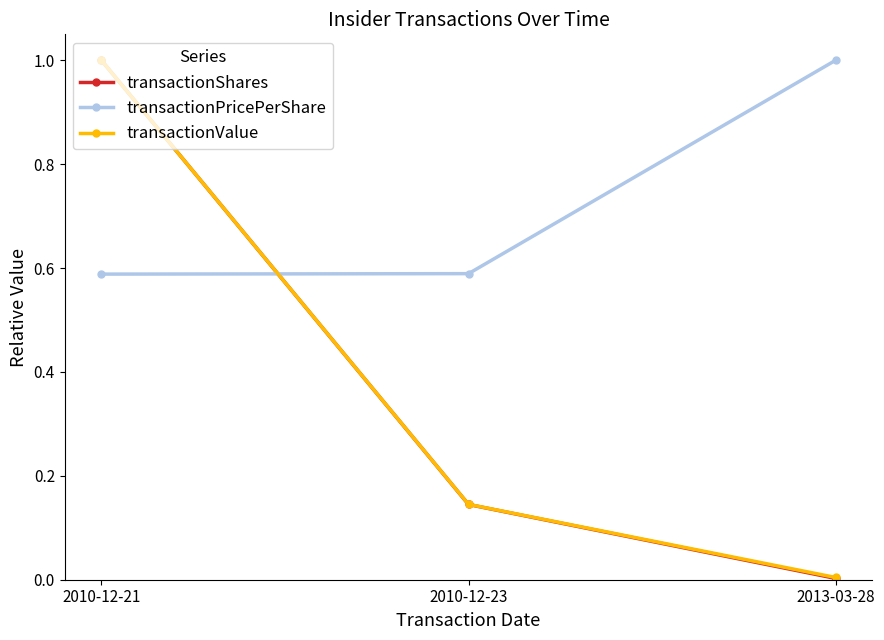

Is it true that transactionValue equals 0.3 at 2010-12-21?

False